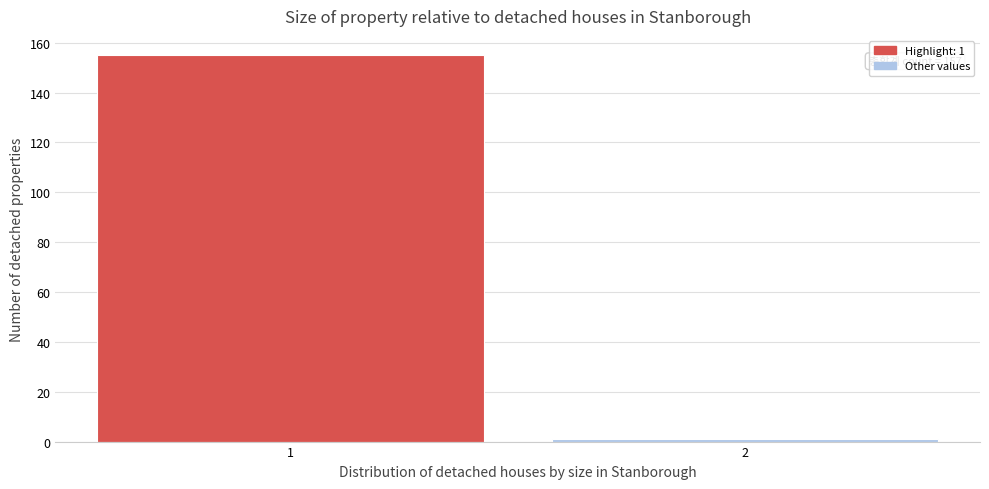

Reading left to right, what are all the values shown in this chart?

1=155	2=1